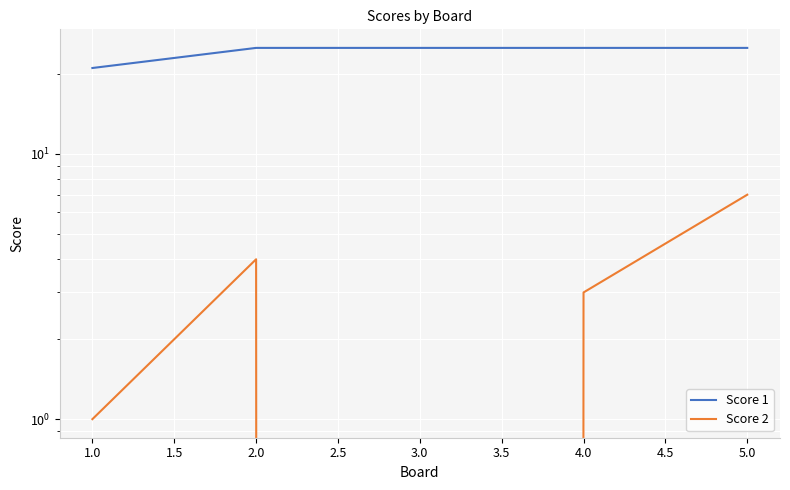

What is the value of the Score 1 point at the 2nd from the left?

25